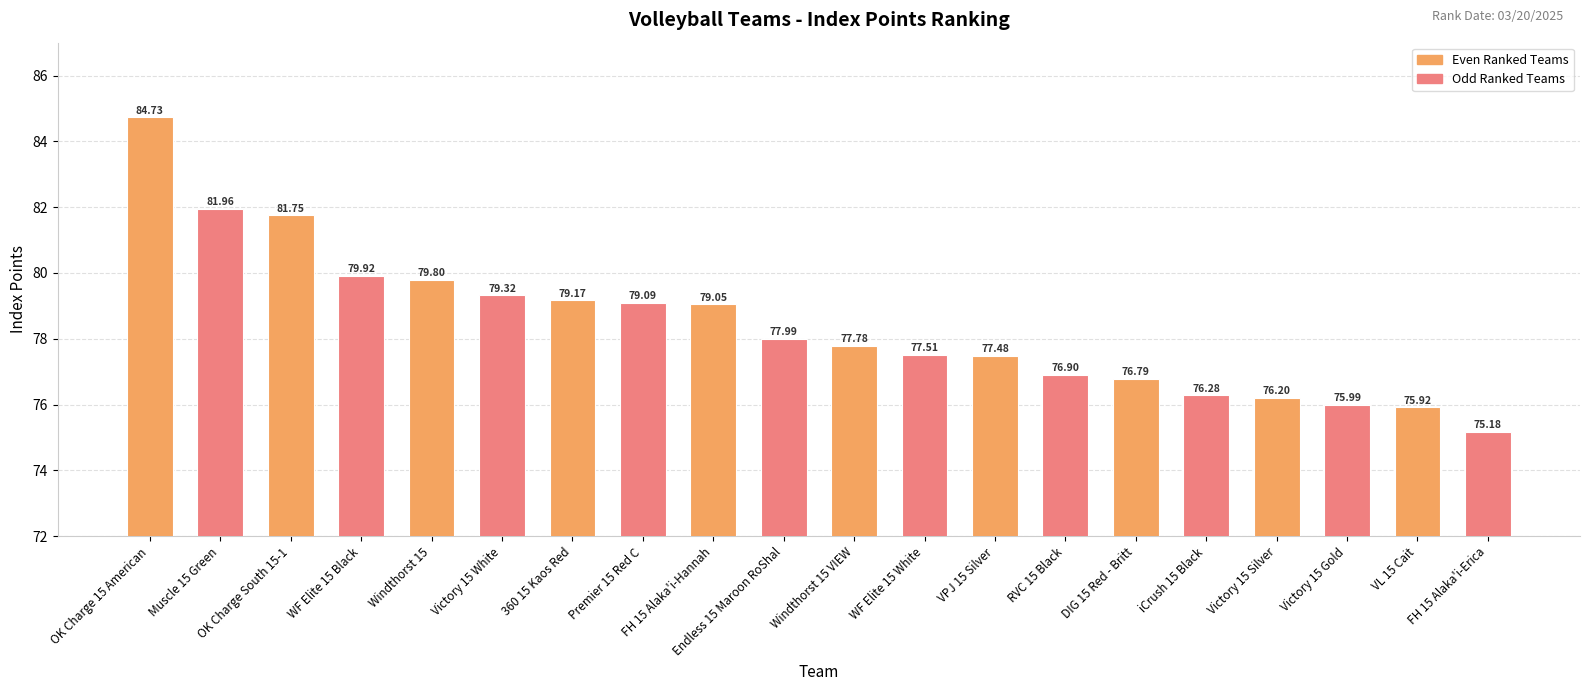

What is the label of the 18th bar from the right?

OK Charge South 15-1